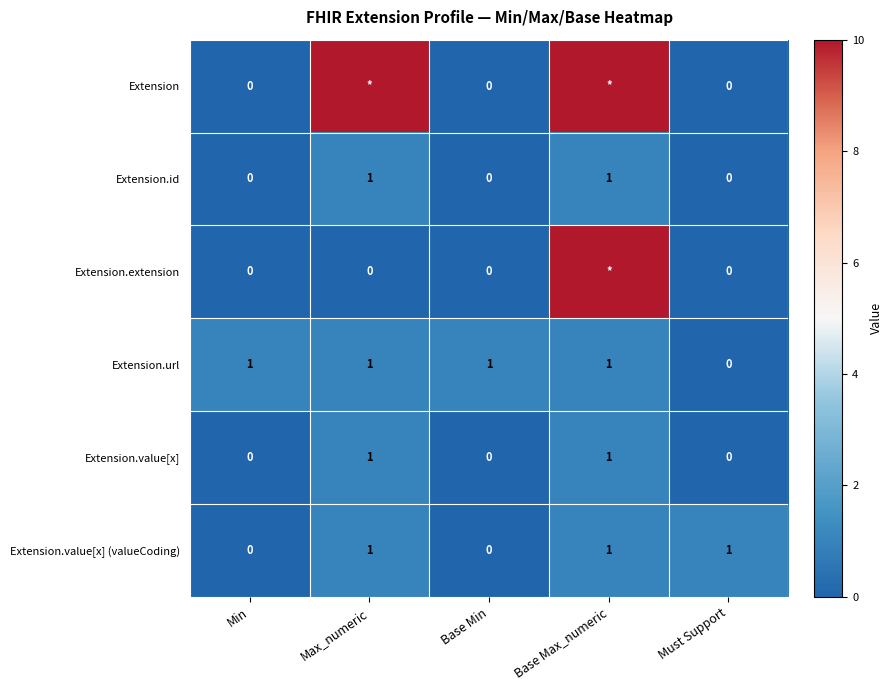

True or false: Extension.value[x] has a value of 0 at Min.

True